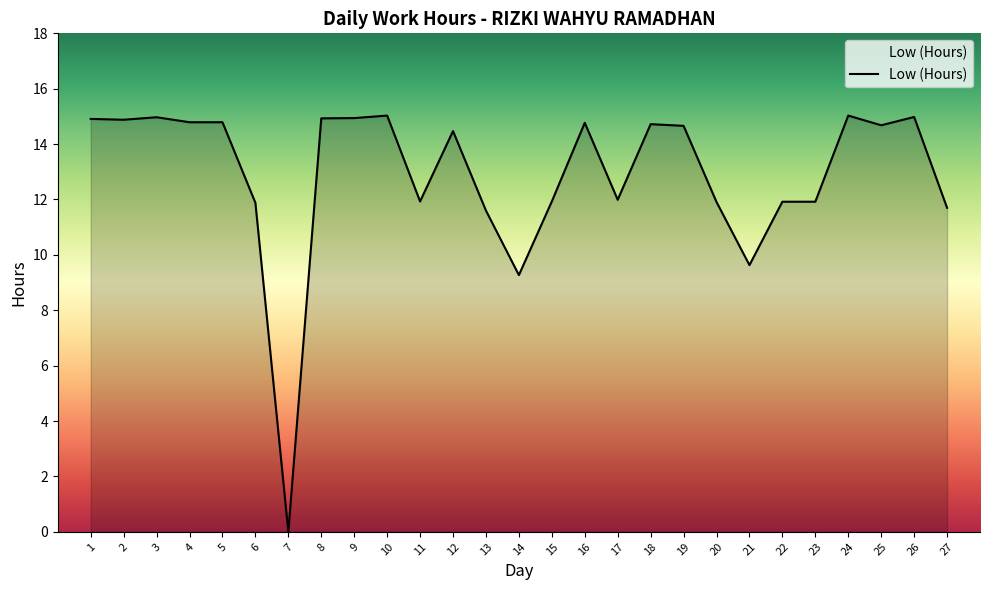

At which label is the value closest to 7?

14